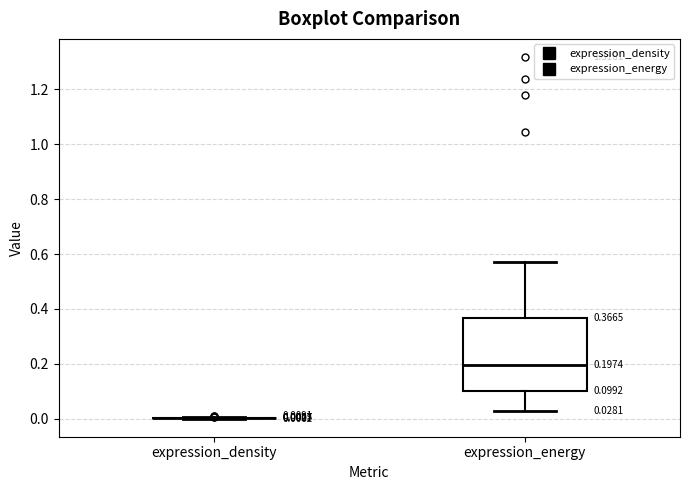

Which box is the tallest, from its lower edge to its upper edge?

expression_energy